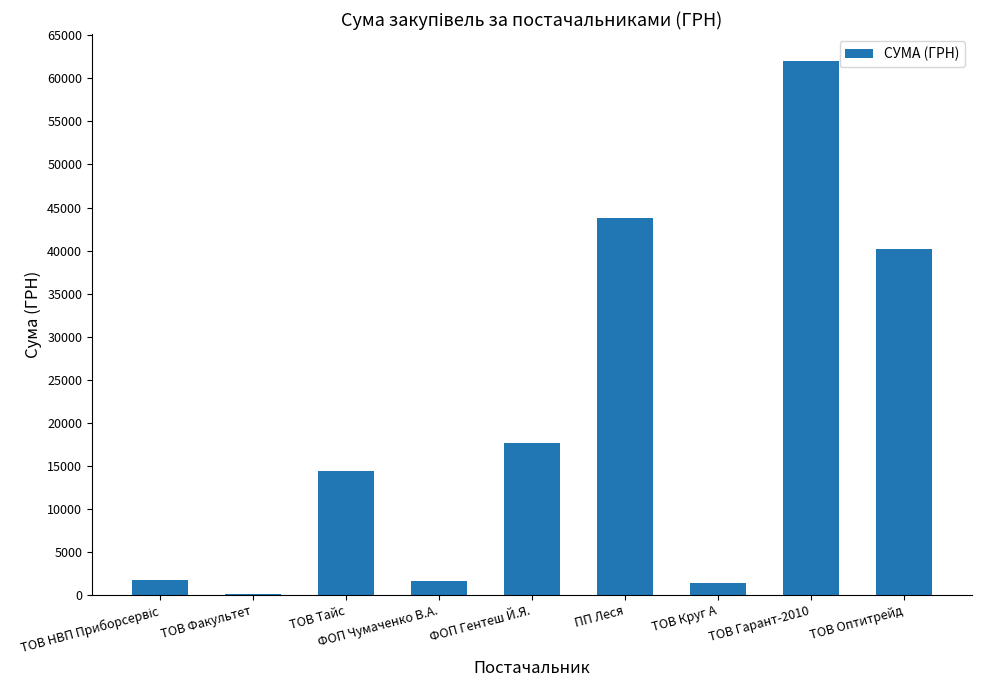

Are the bars horizontal?

No